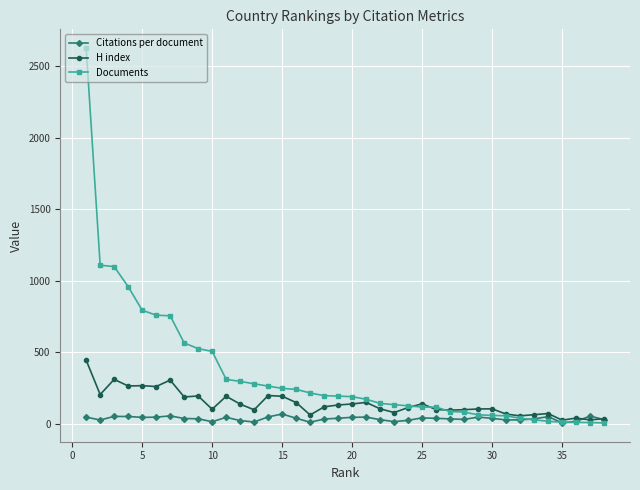

Which series has the widest spread of values?

Documents